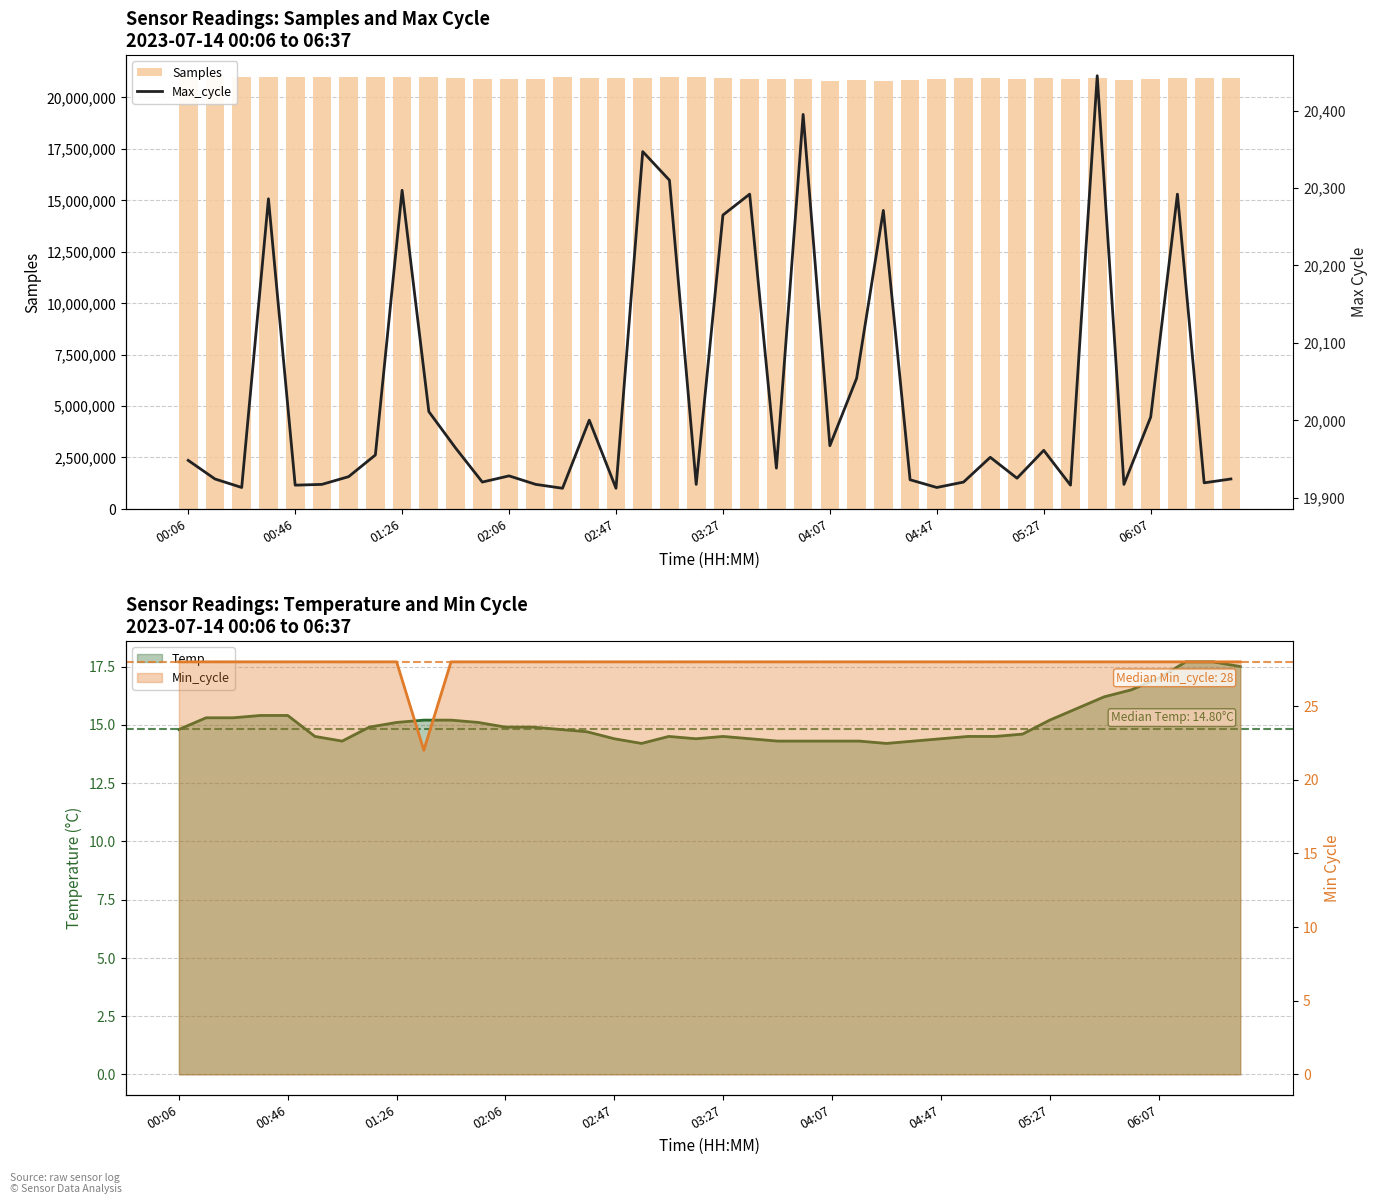

What is the average value of the Max_cycle series?

20035